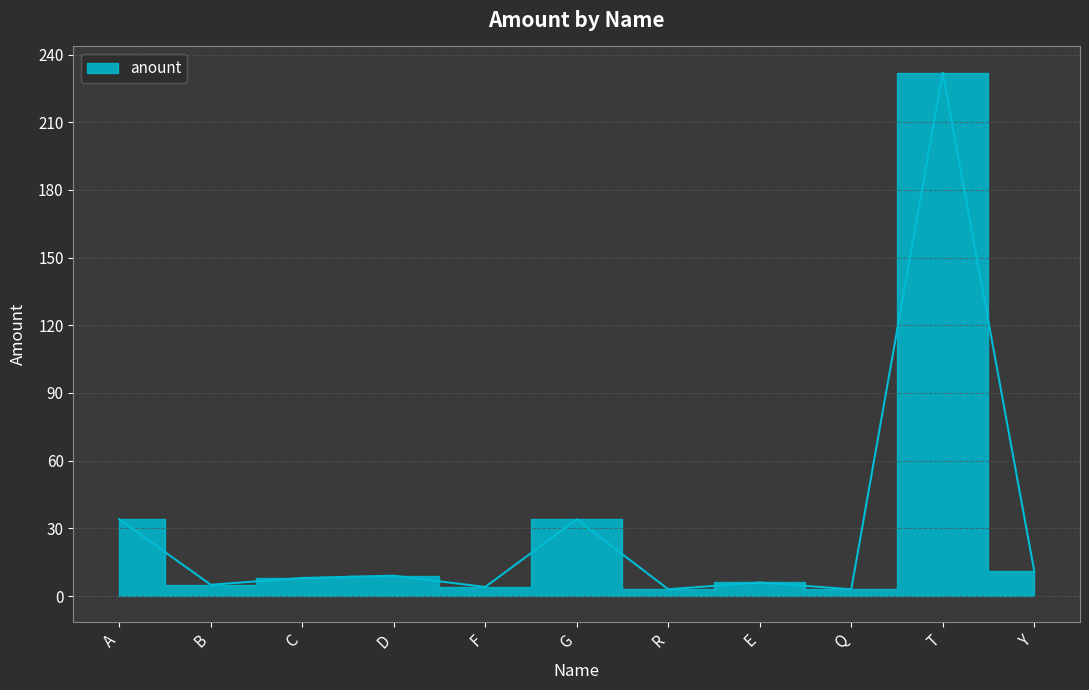

Reading right to left, transcribe all the data shown in this chart.

11	232	3	6	3	34	4	9	8	5	34